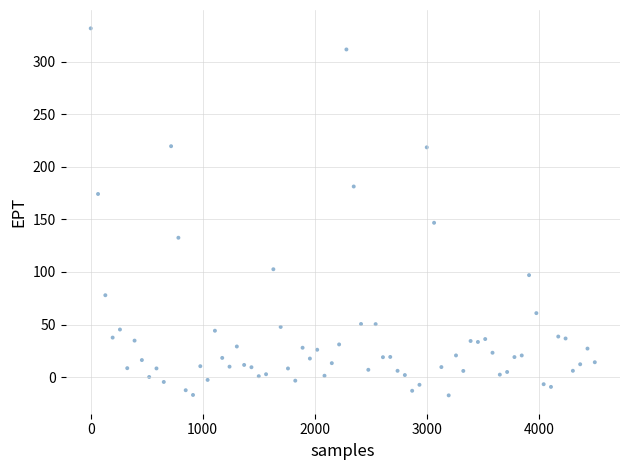

What Y value in the scatter plot is closest to 157?

146.8